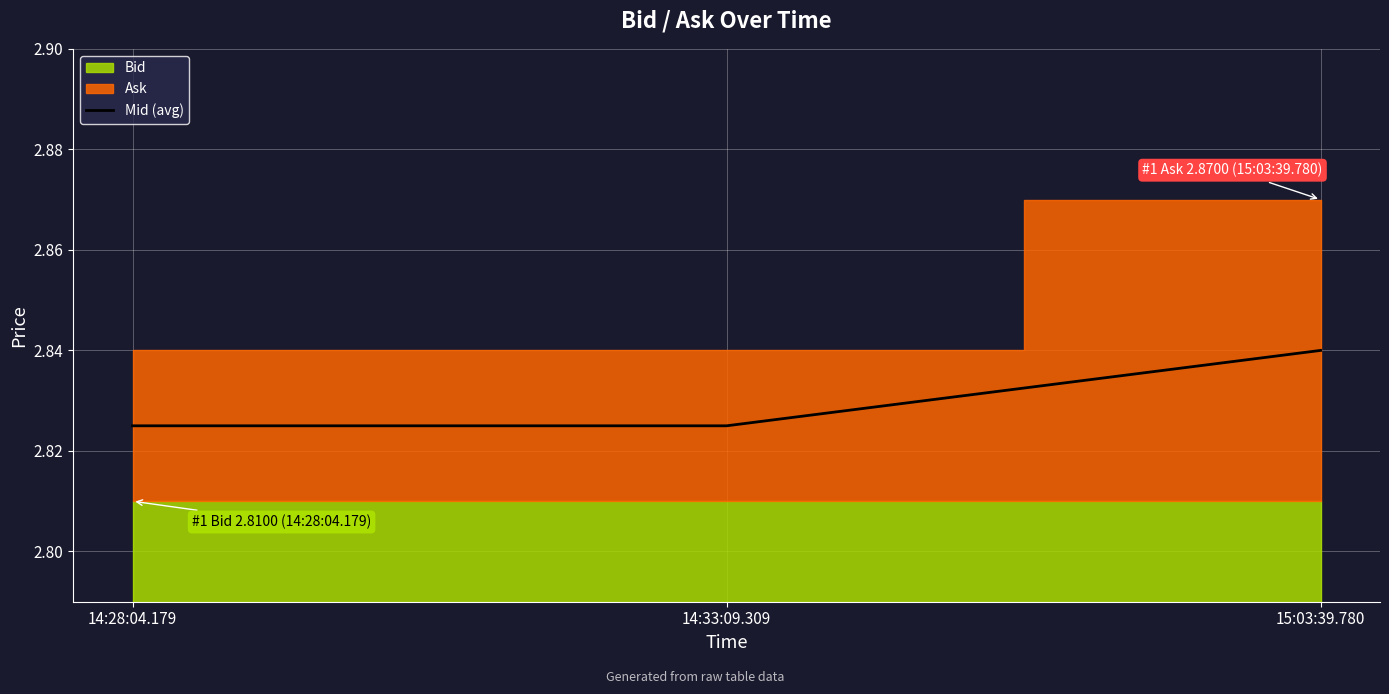

The value of Mid (avg) at 15:03:39.780 is 3.9. True or false?

False